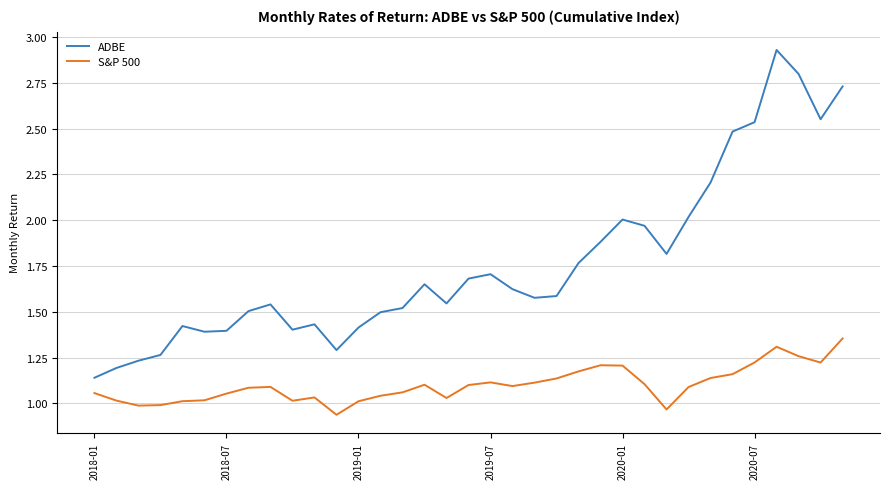

Which series has the widest spread of values?

ADBE